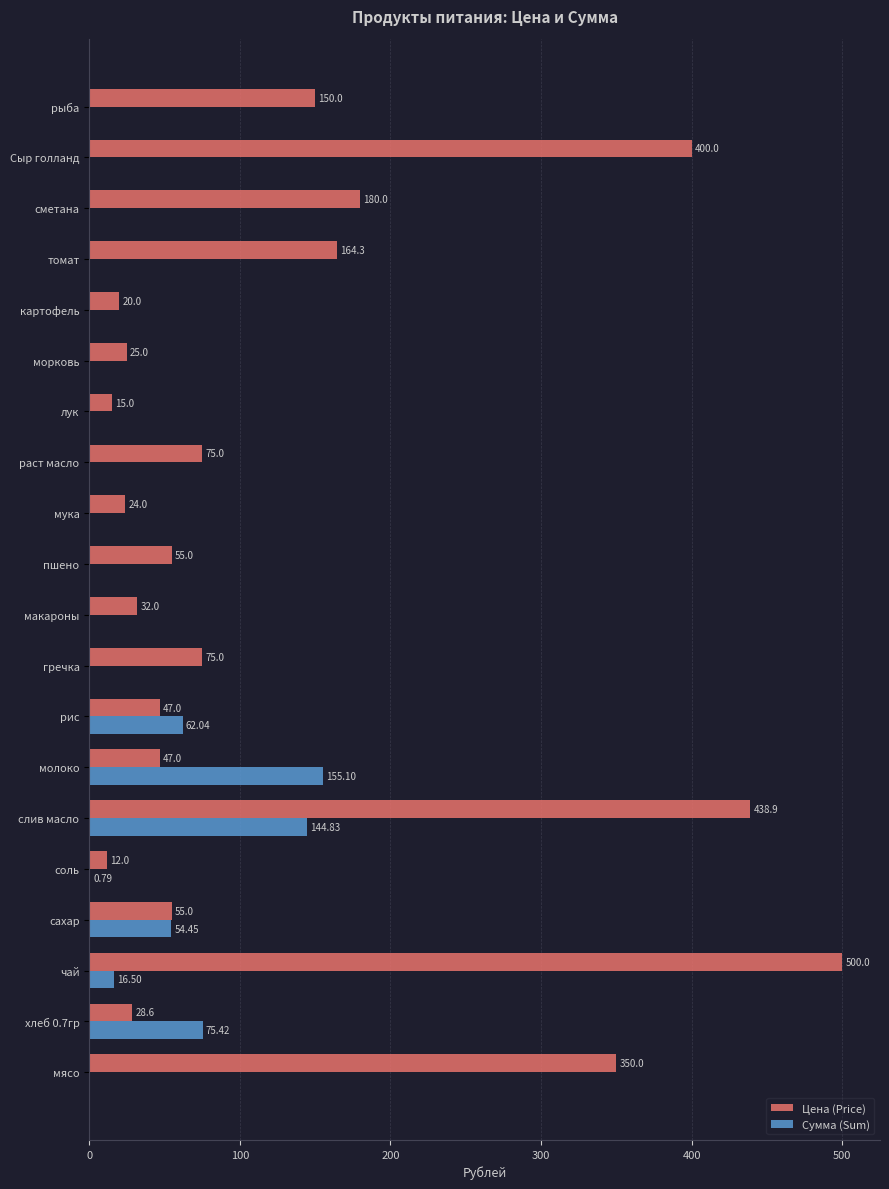

At which label is Цена (Price) closest to 256?

сметана